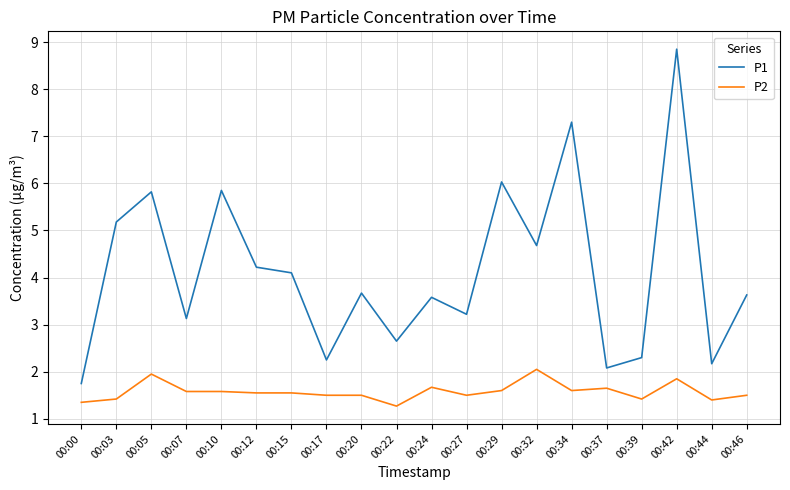

At which label is P1 closest to 5?

00:03